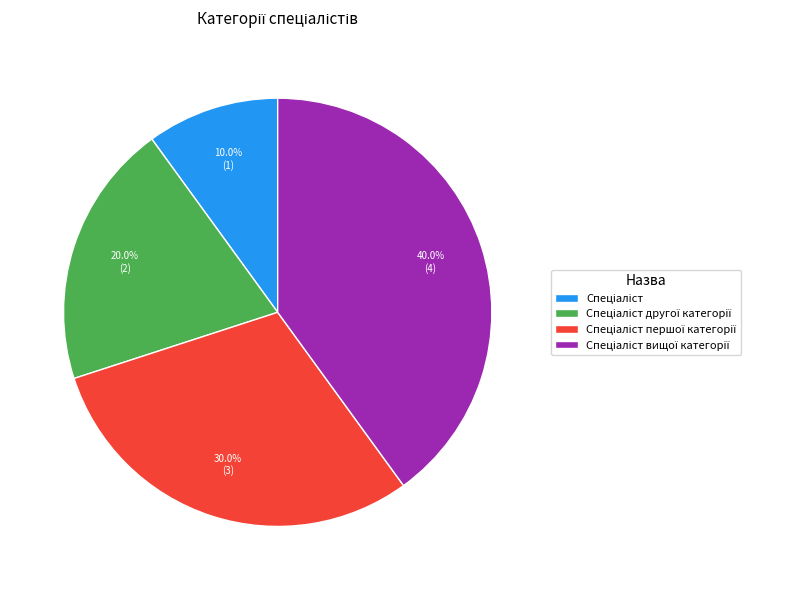

Does any single category account for the majority?

No